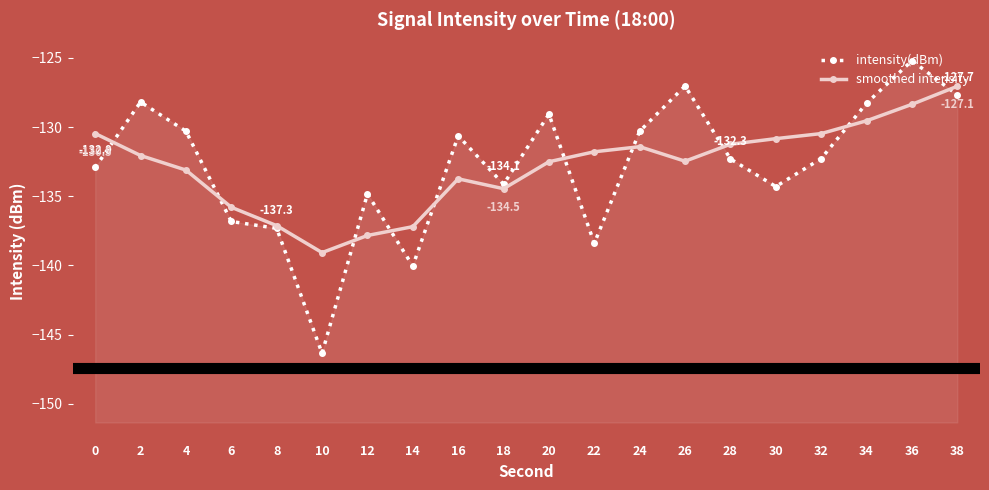

Is the value of intensity(dBm) at 4 greater than the value of smoothed intensity at 12?

Yes